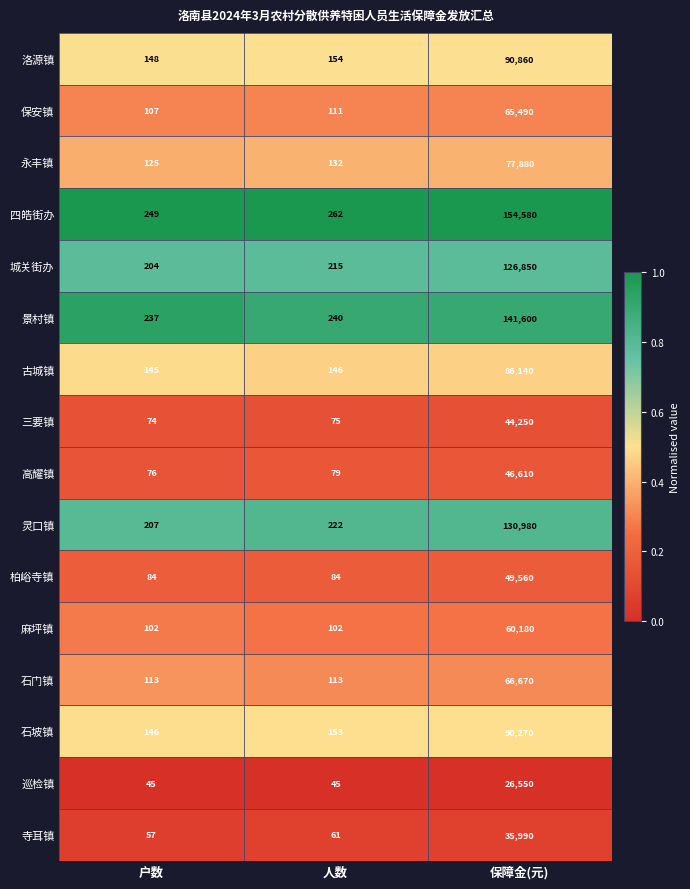

What is the highest value of the 麻坪镇 series?

60180